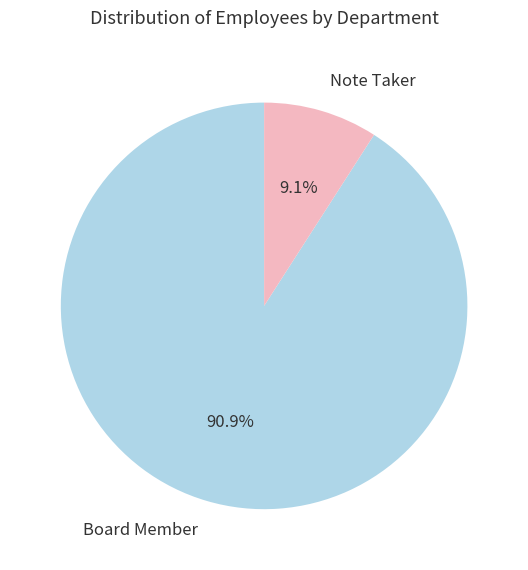

What is the ratio of the value at Note Taker to the value at Board Member?

0.1